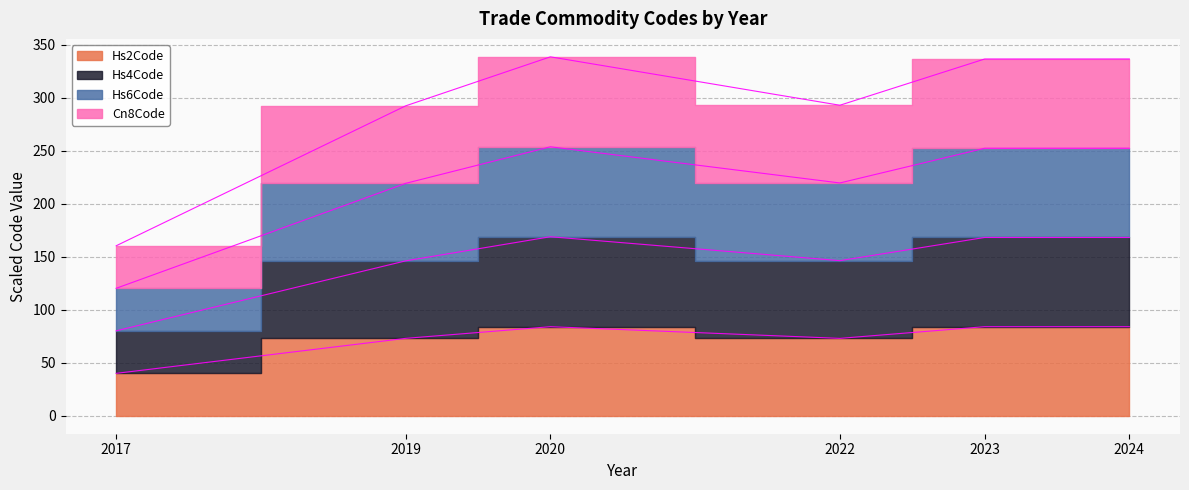

How many values in the Hs2Code series are below 84?

3